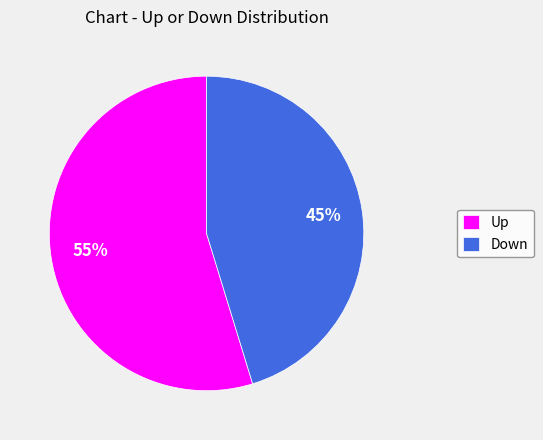

Do Up and Down together represent more than half of the pie?

Yes